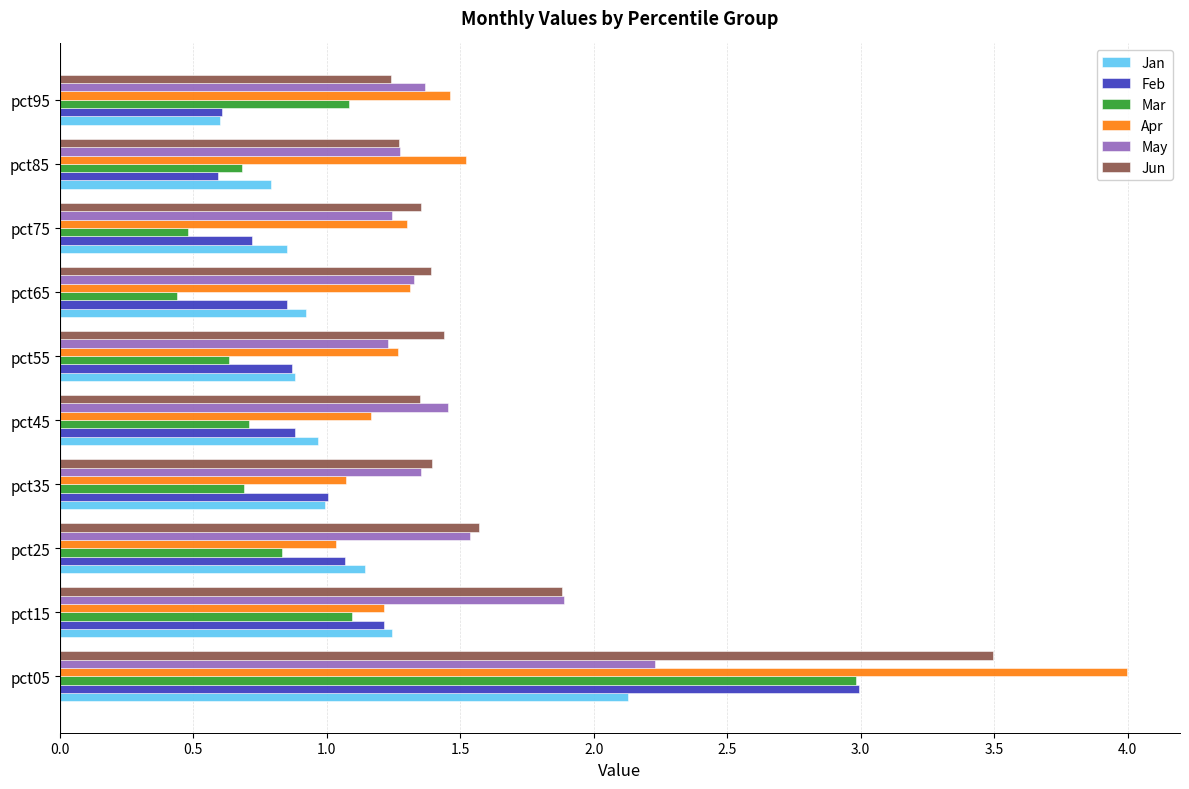

At which label is Jun closest to 2?

pct15